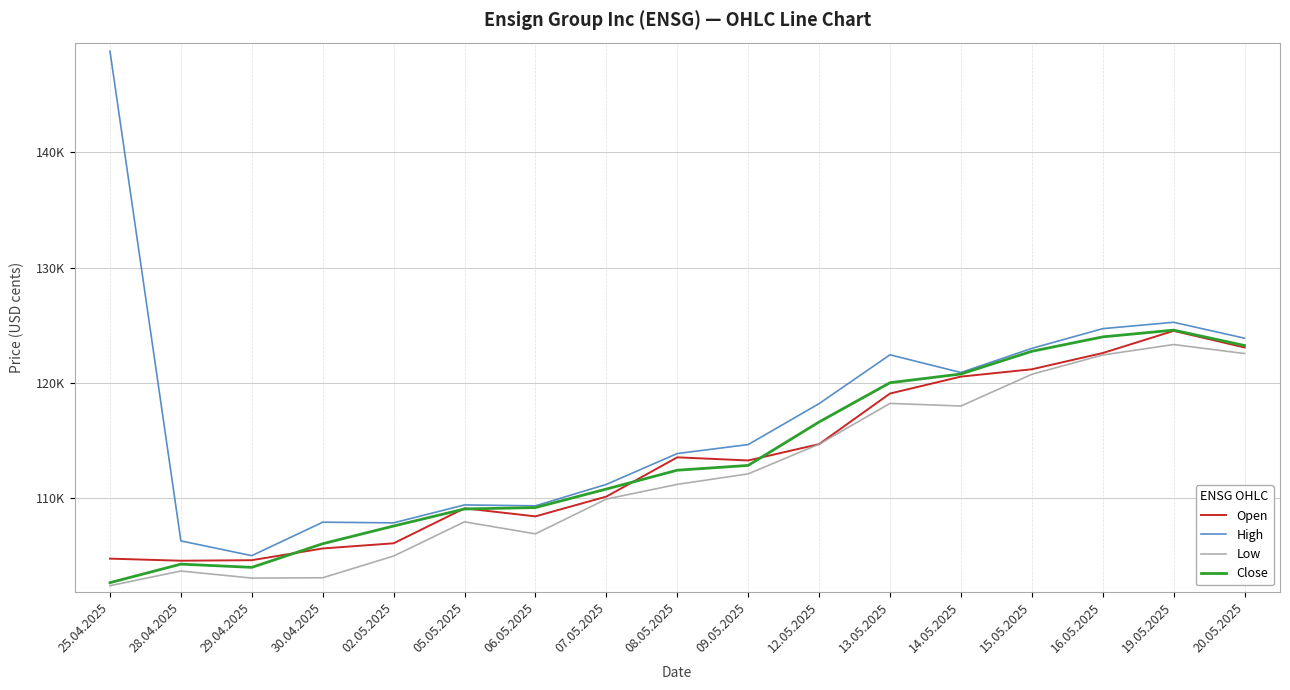

What are all the series names shown in the legend?

Open, High, Low, Close